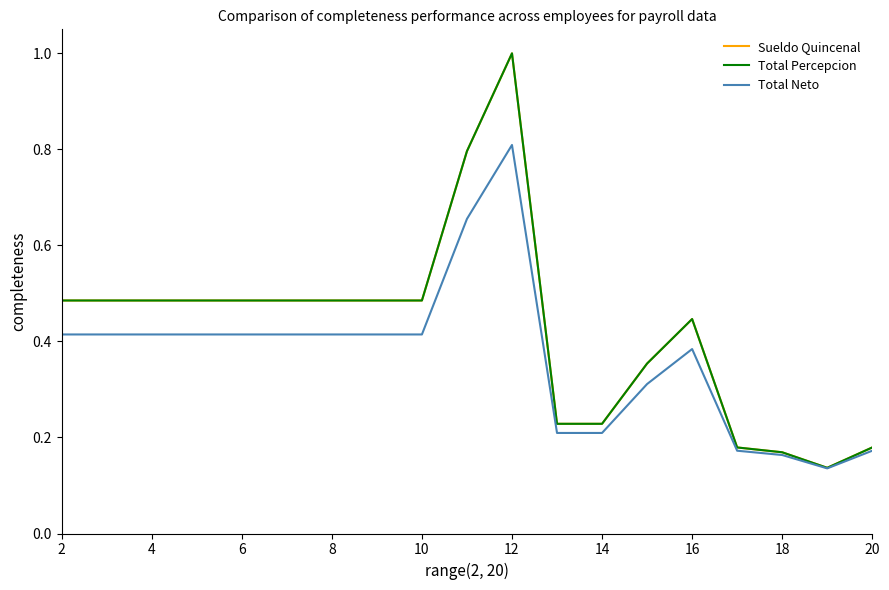

True or false: Total Neto and Sueldo Quincenal intersect in this chart.

False